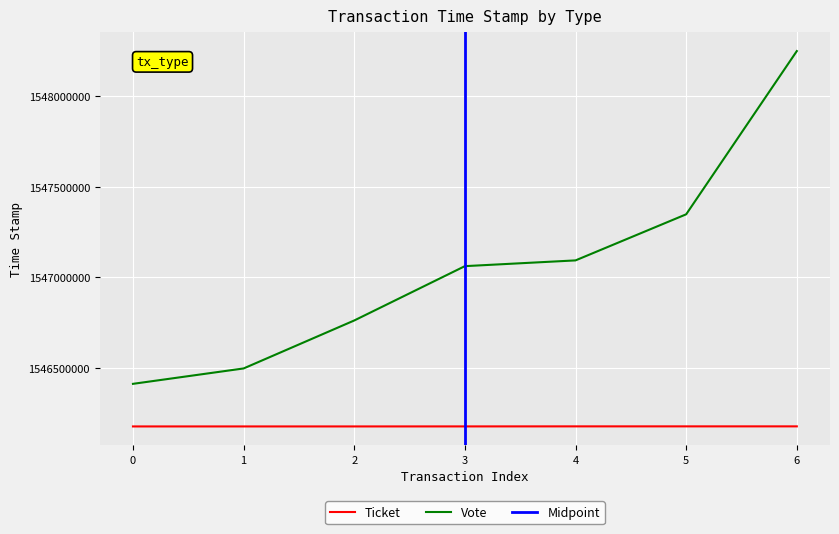

The value of Vote at 1 is 922933093. True or false?

False